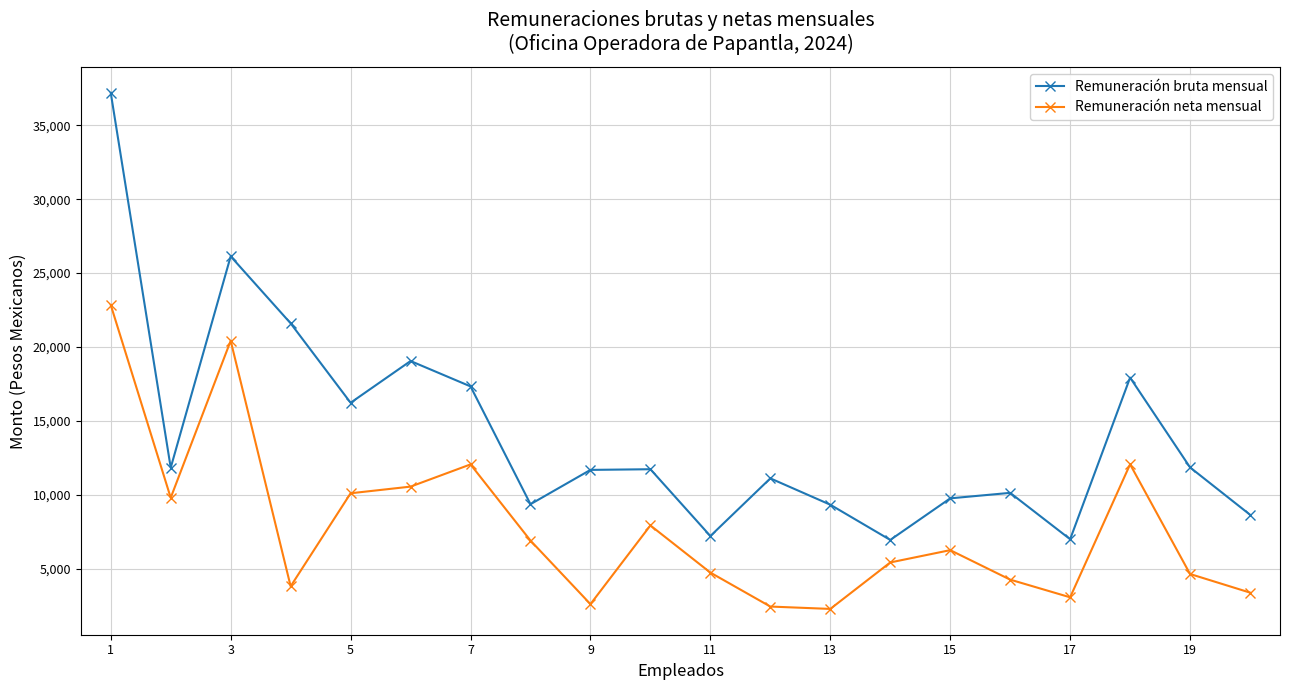

List the series in order of their overall mean, highest first.

Remuneración bruta mensual, Remuneración neta mensual